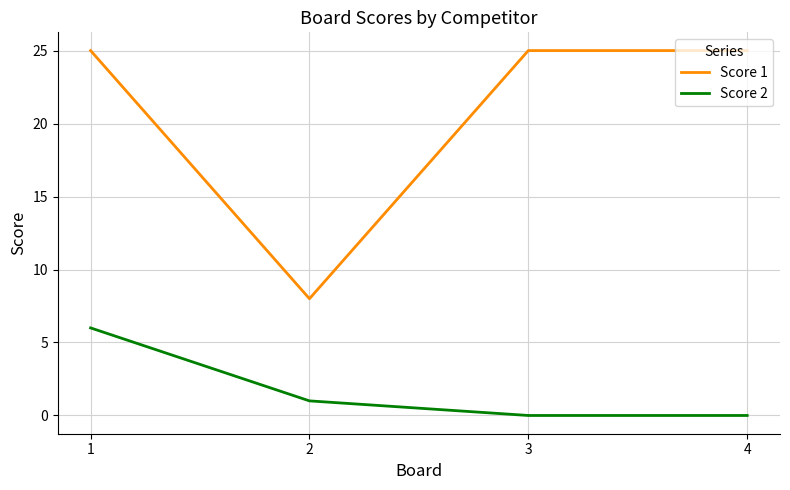

Does the chart display data point markers on the line(s)?

No